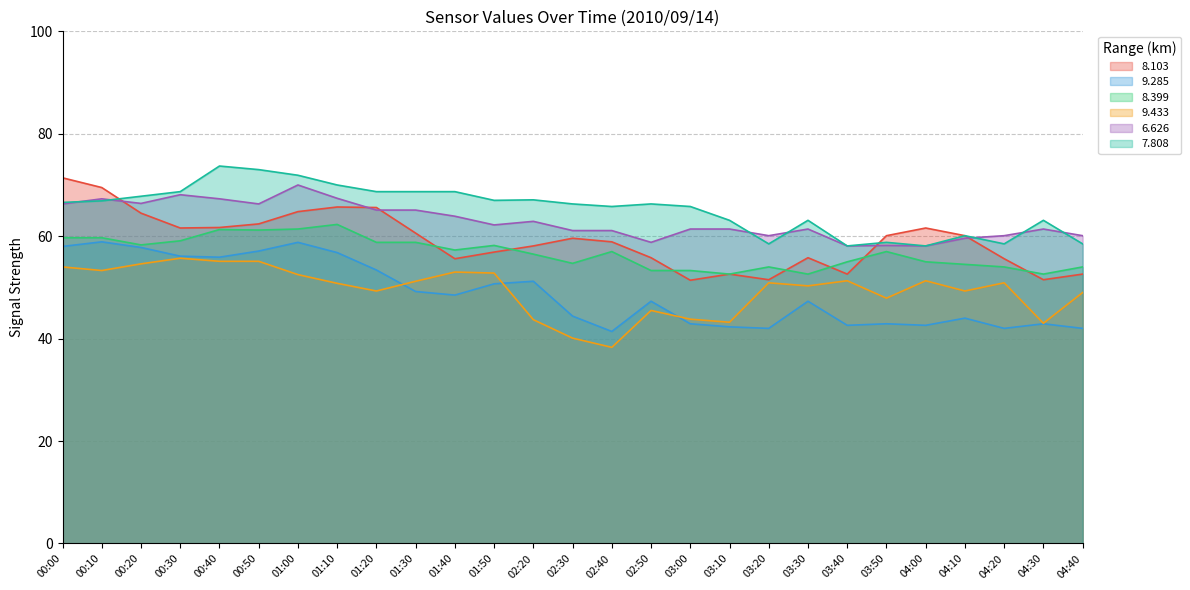

True or false: 9.285 and 7.808 cross at least once.

False